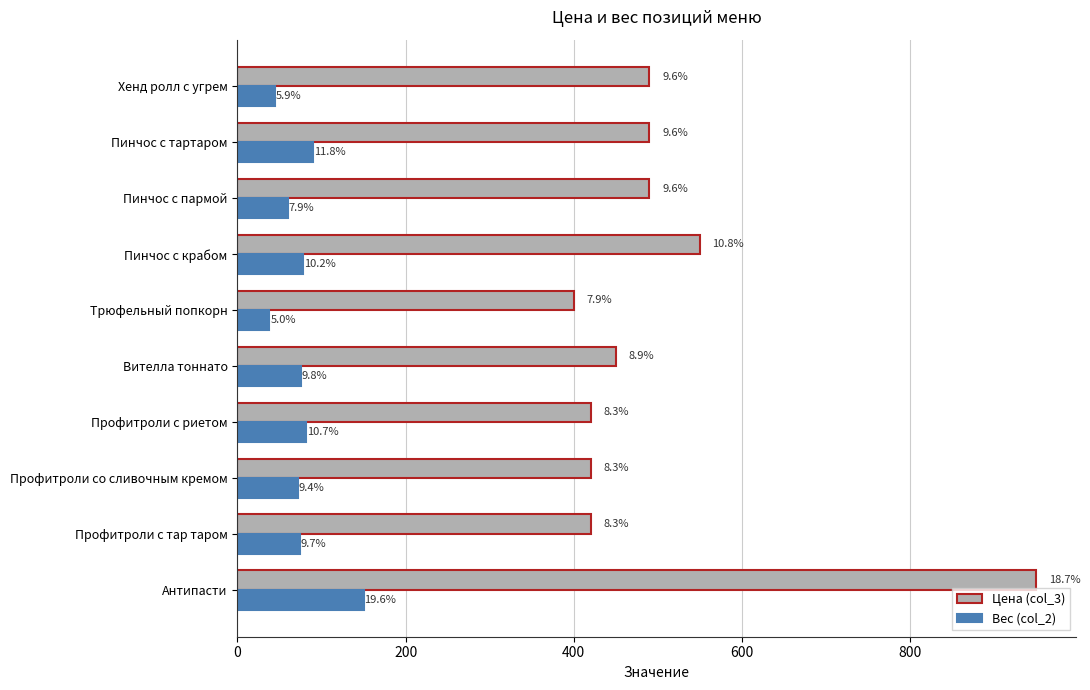

Which series has the largest range (max minus min)?

Цена (col_3)